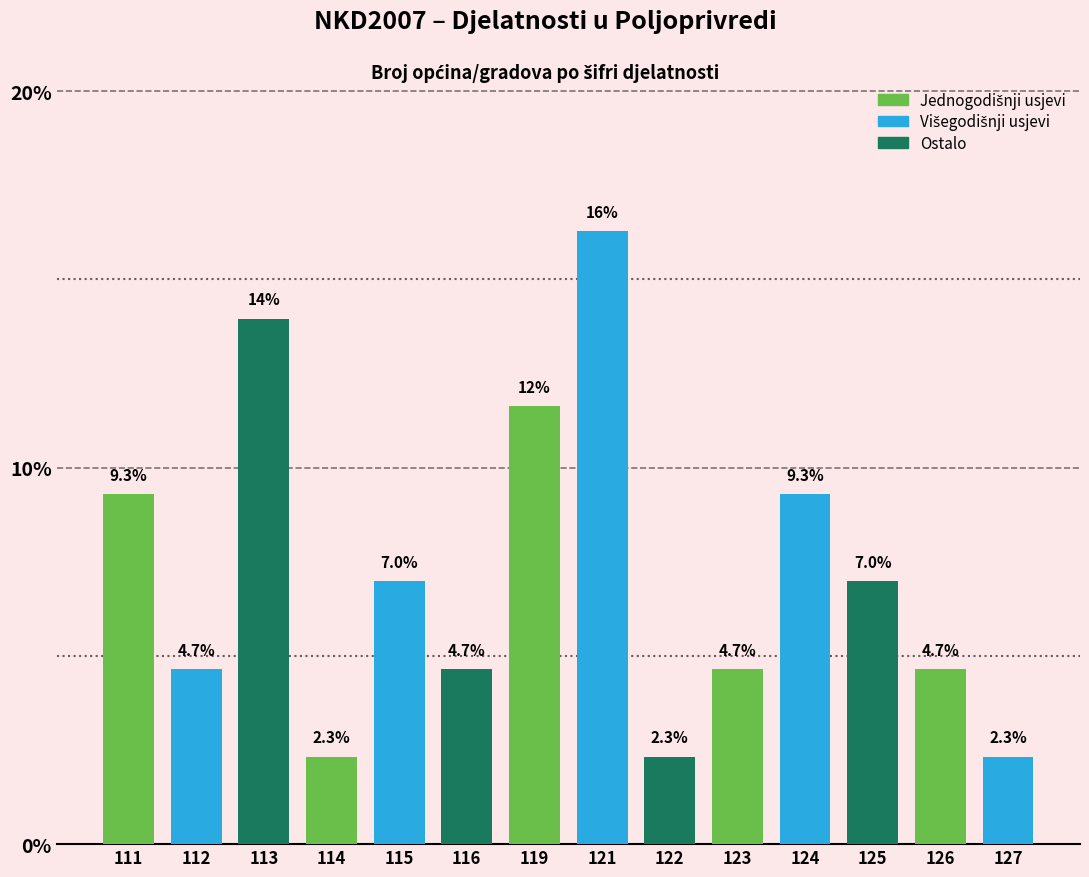

Reading left to right, transcribe all the data shown in this chart.

9.3	4.7	14.0	2.3	7.0	4.7	11.6	16.3	2.3	4.7	9.3	7.0	4.7	2.3